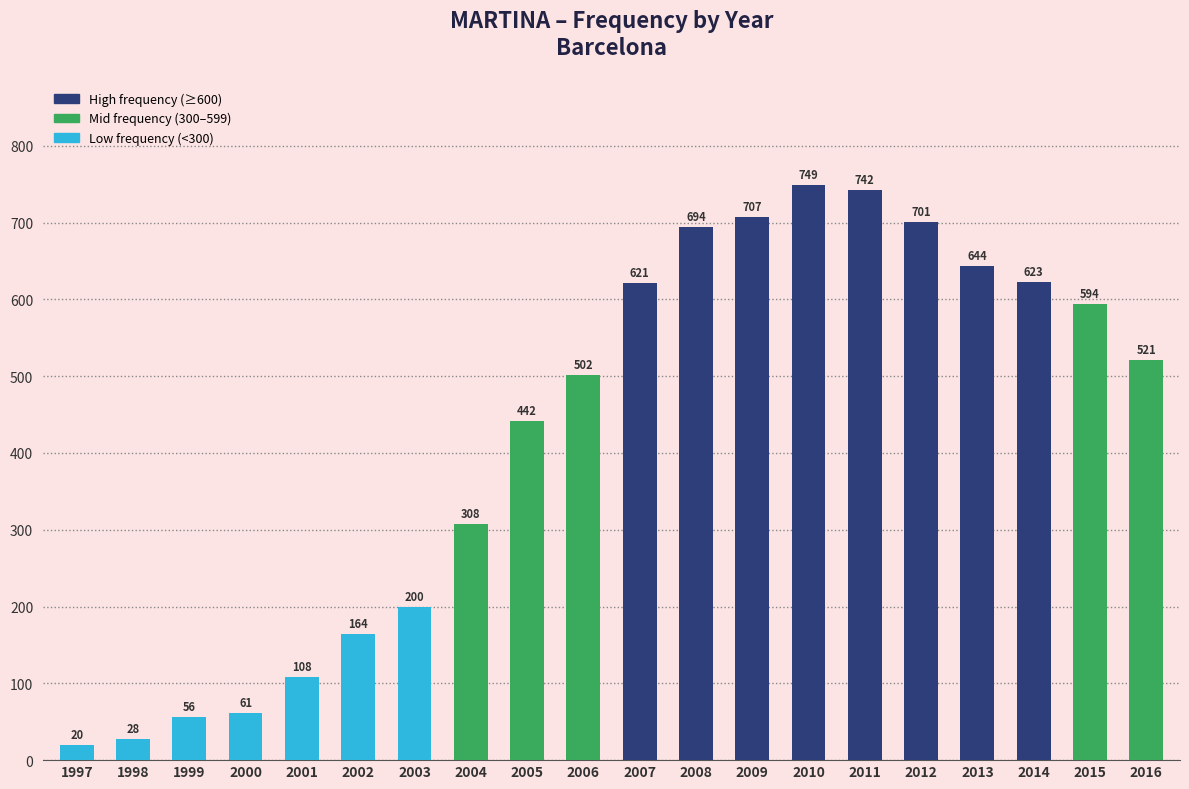

Where does the data first go above 521?

2007